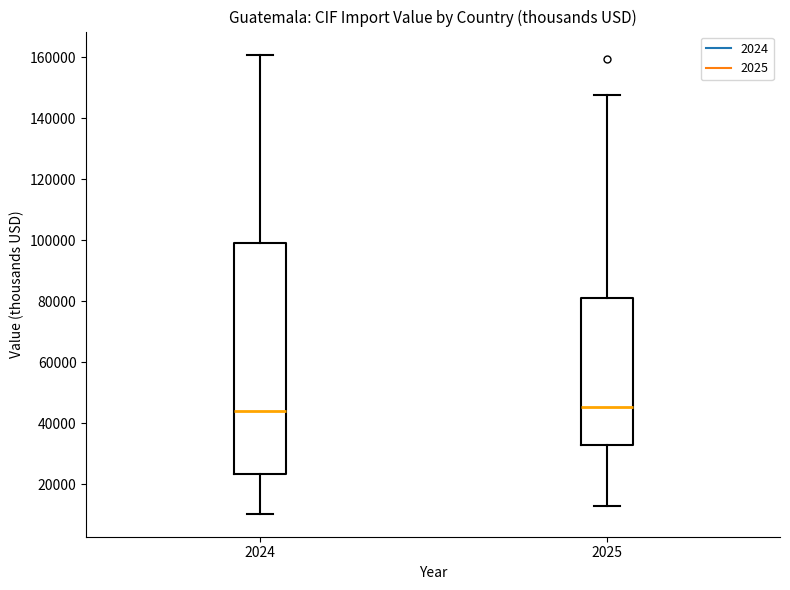

Comparing the boxes themselves (not the whiskers), which one is the tallest?

2024